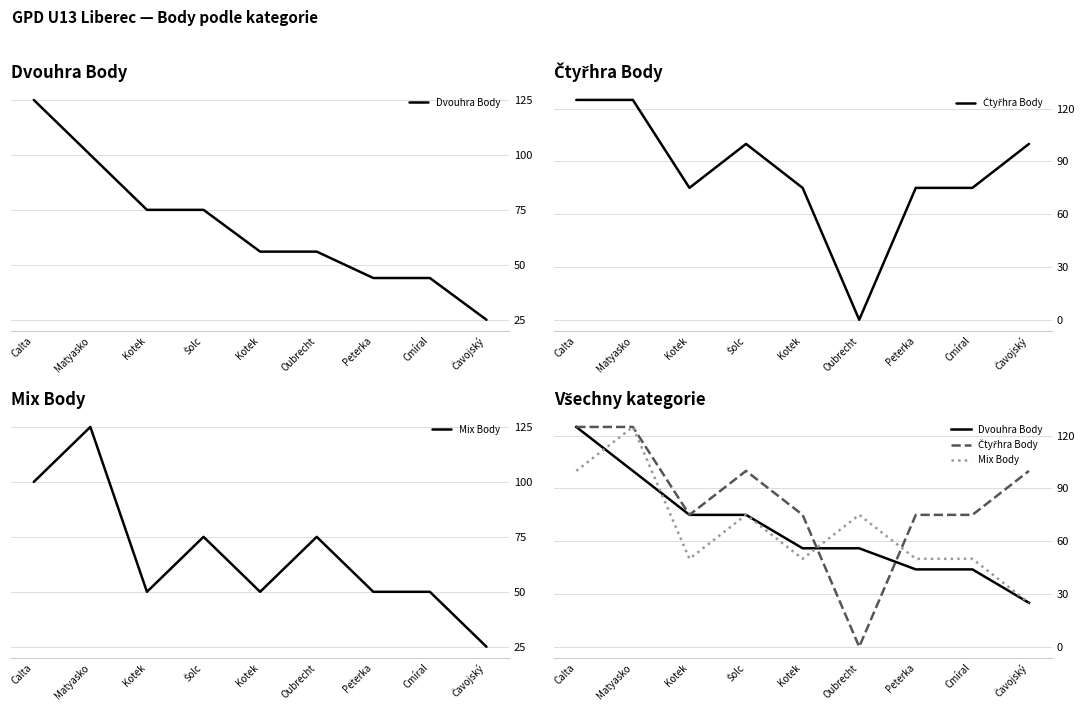

What is the difference between the Čtyřhra Body values at Oubrecht and Kotek?

75